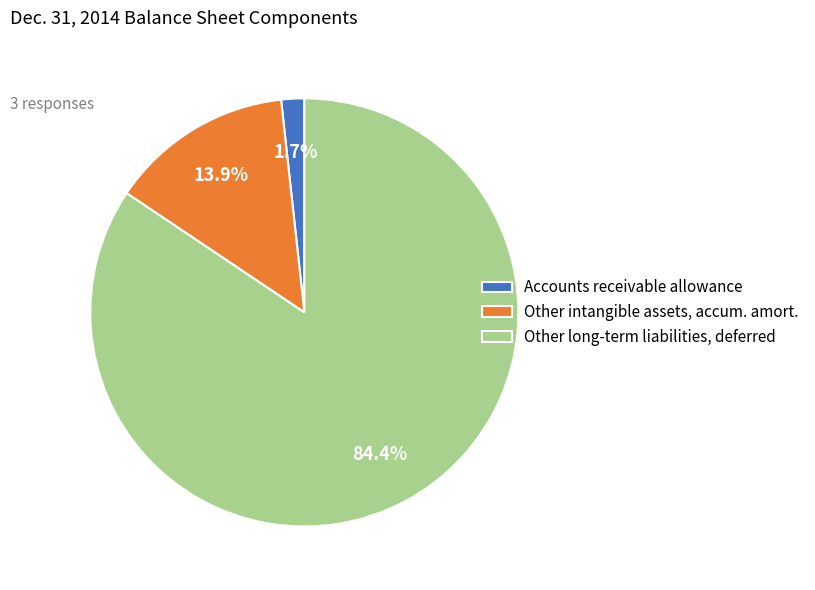

Does any single category account for the majority?

Yes